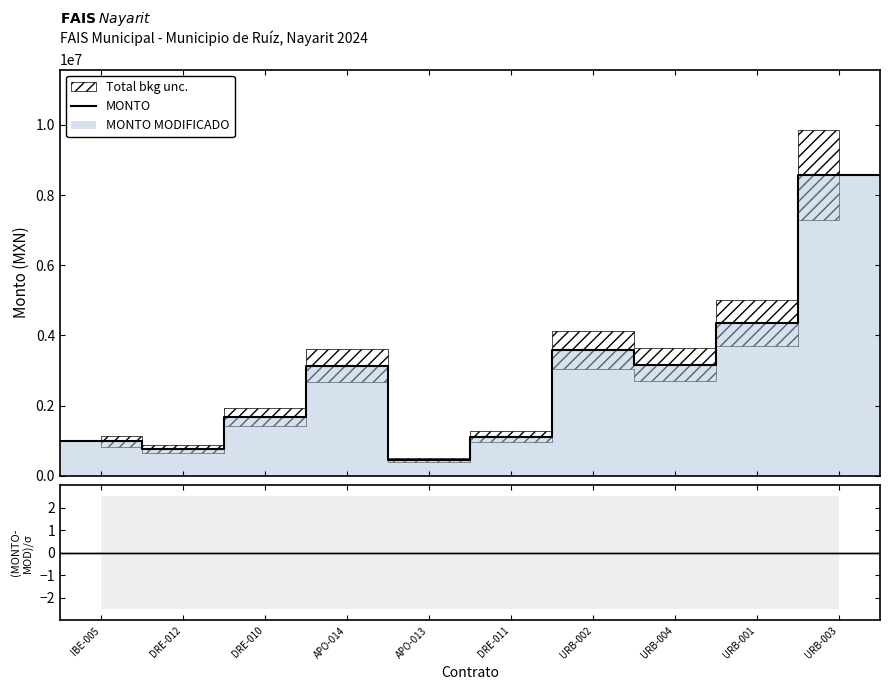

What is the value of the MONTO point at the 1st from the left?

980836.3